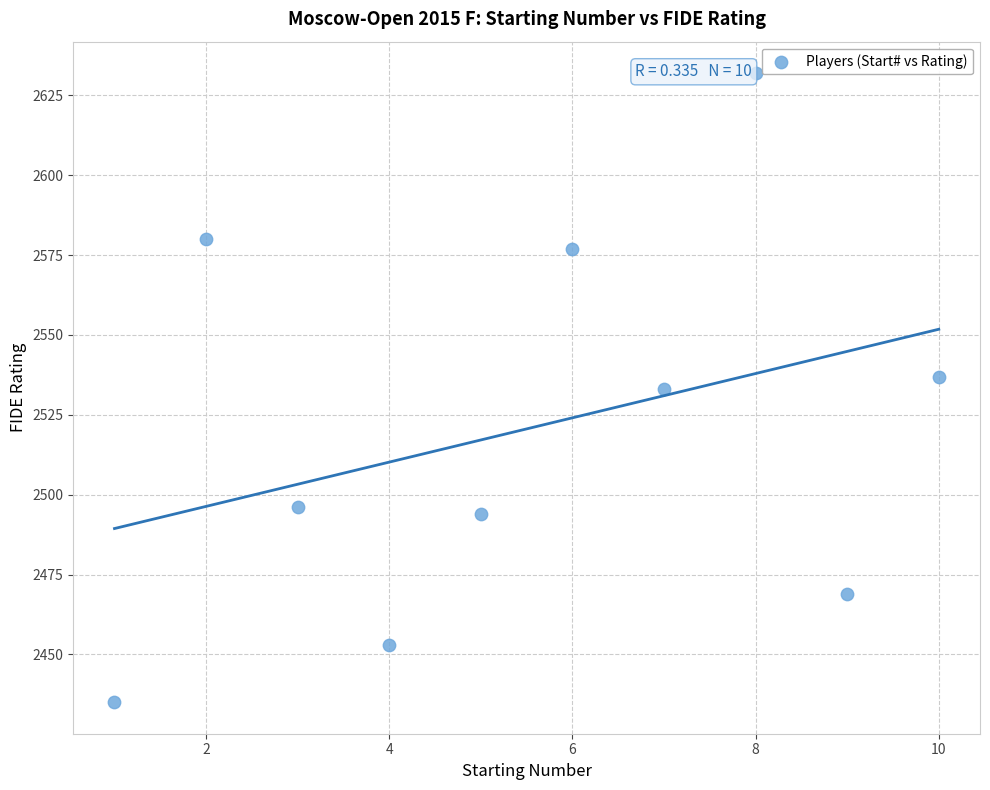

What is the range of Y values (max minus min)?

197